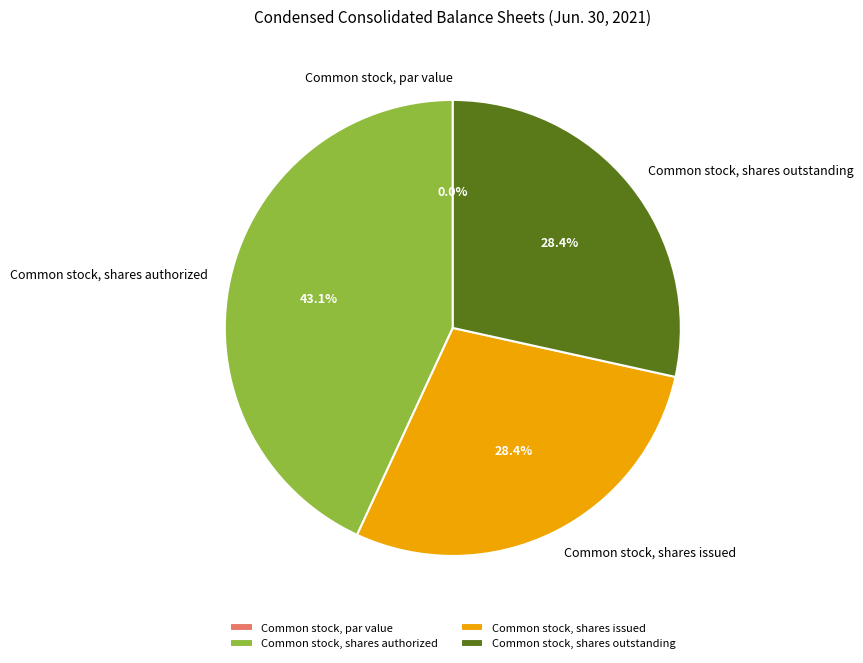

What portion of the pie excludes Common stock, shares outstanding?

71.6%